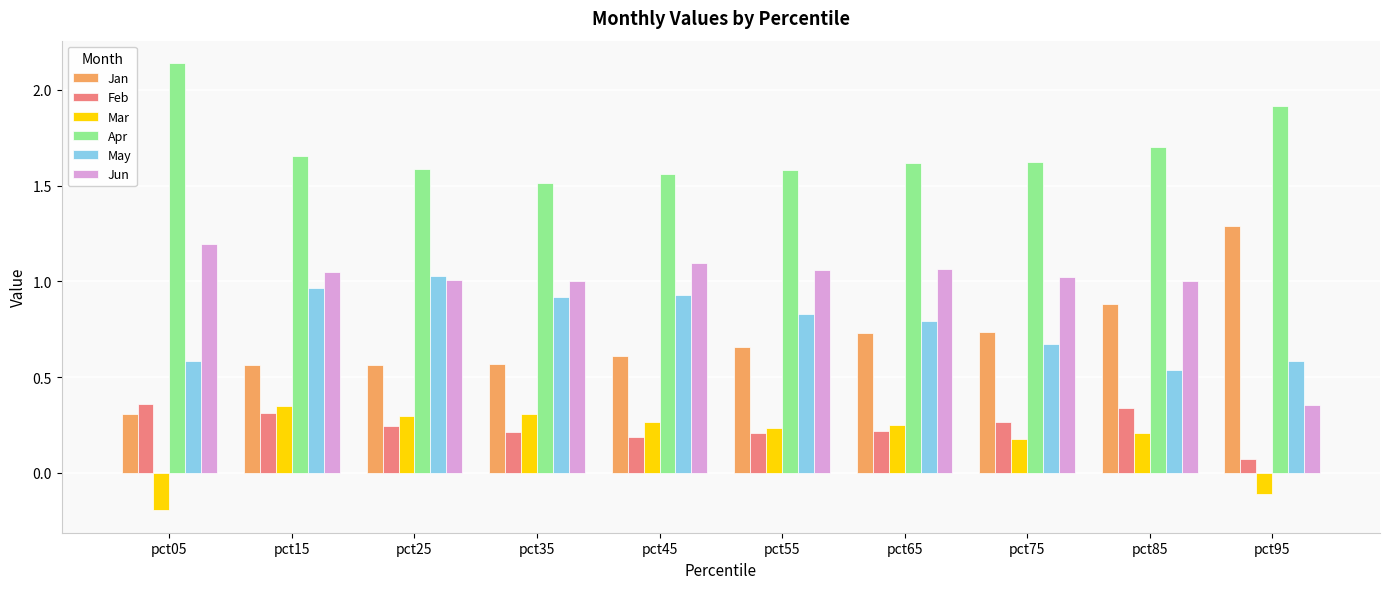

What is the sum of all Feb values?

2.4